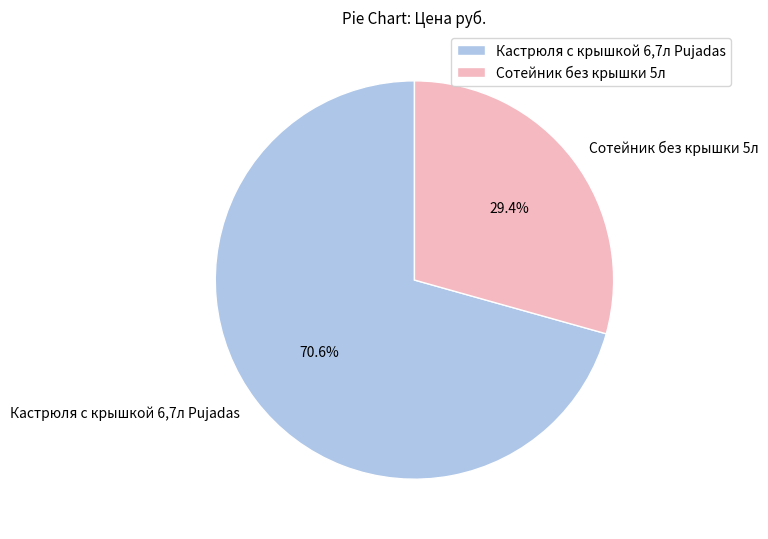

Is it true that Кастрюля с крышкой 6,7л Pujadas is 64% of the pie?

False